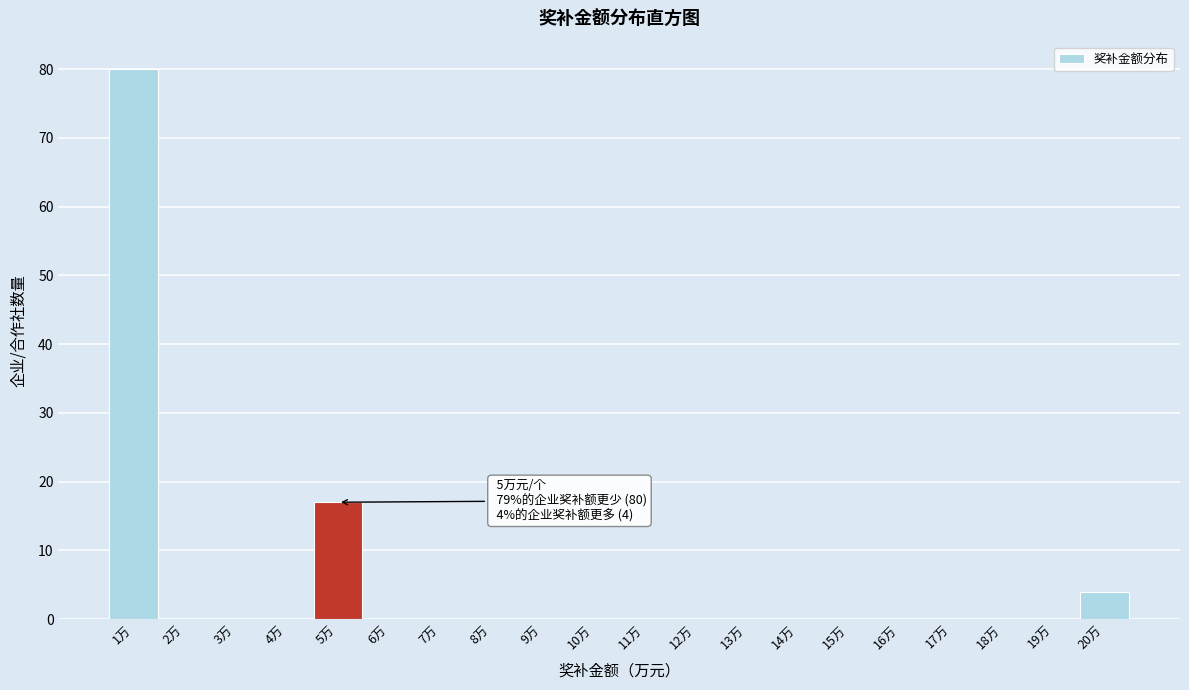

Over which range of the x-axis is the bar tallest?

0.5 to 1.5